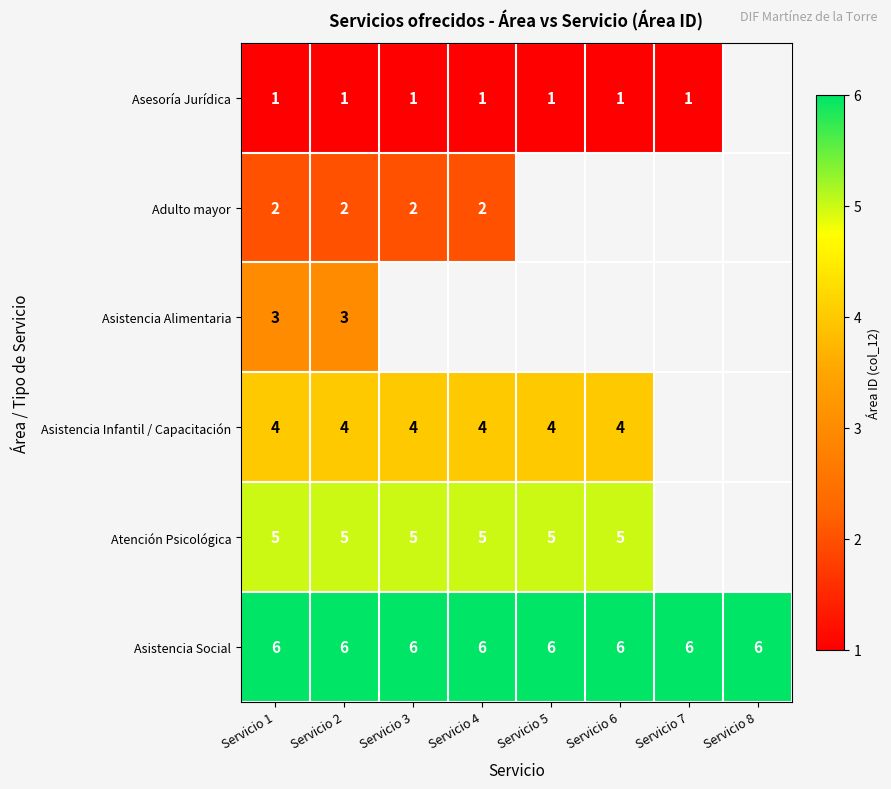

The Asistencia Social series shows 3 at Servicio 6. True or false?

False